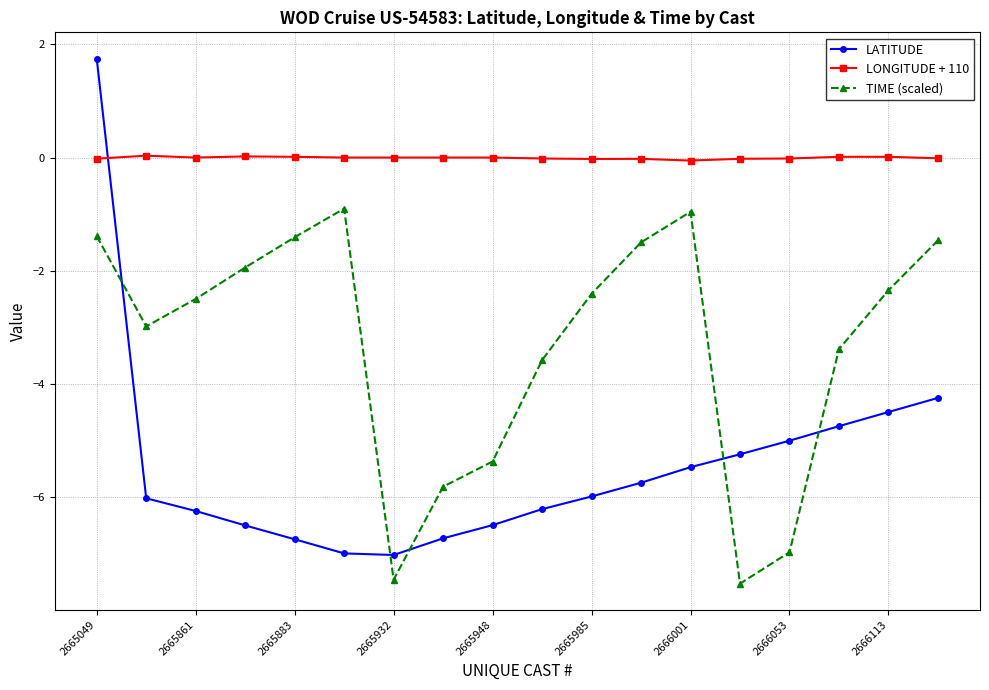

What is the sum of all TIME (scaled) values?

-60.0